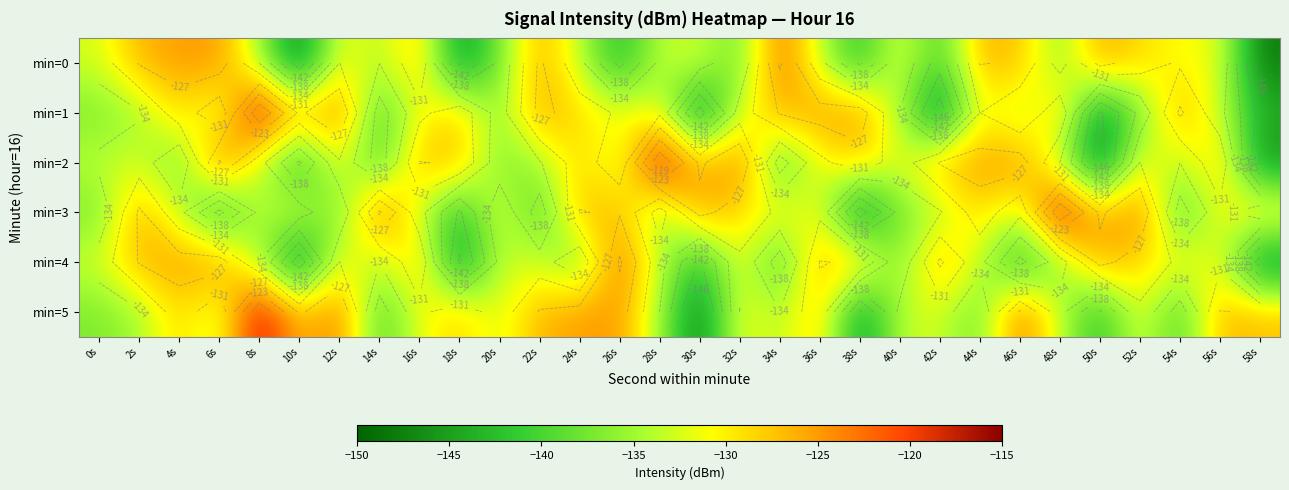

What is the difference between the min=1 values at 54s and 38s?

1.3